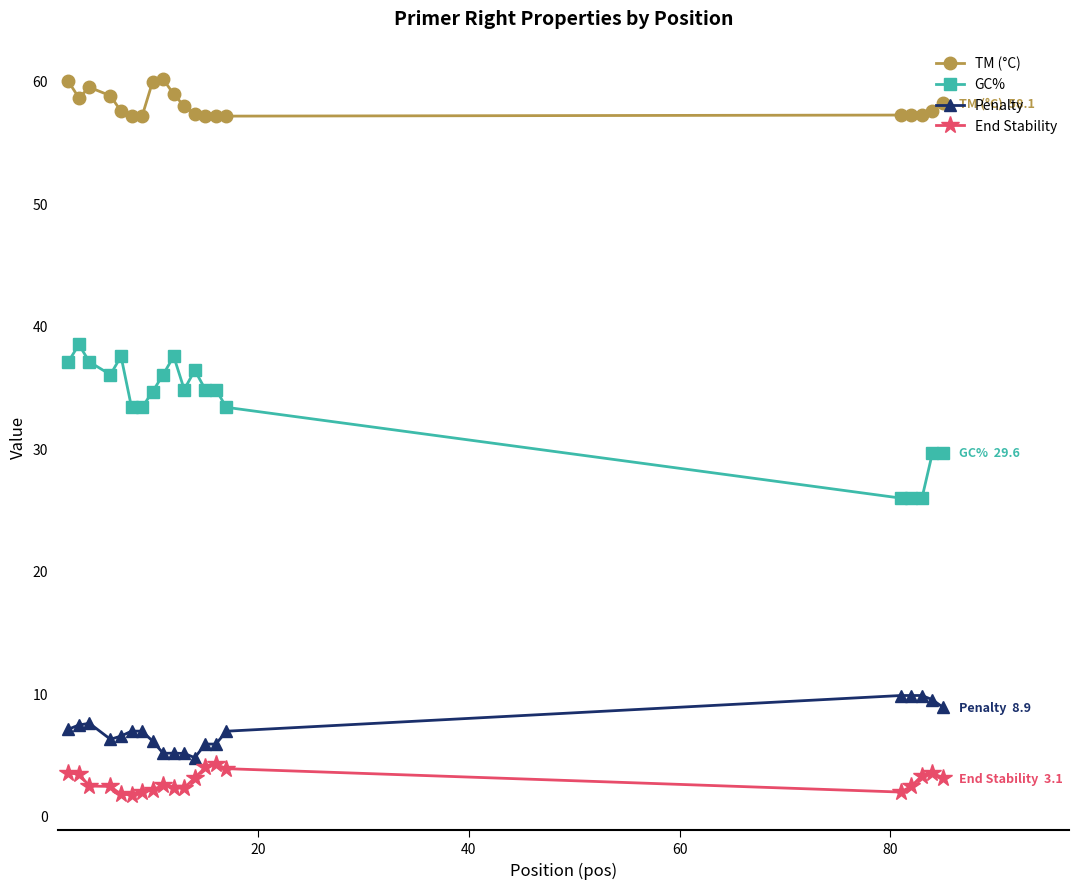

How many lines are shown in the chart?

4